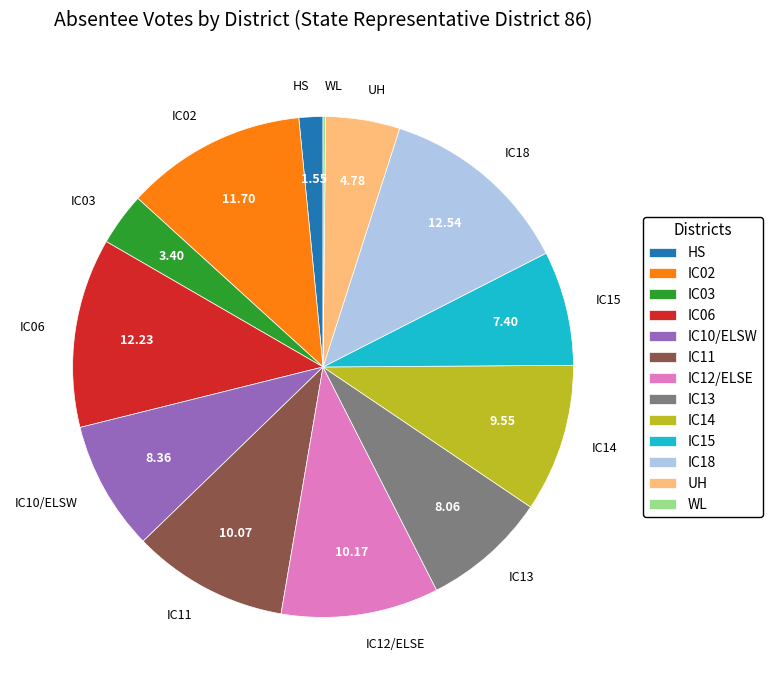

Which has a higher value, UH or HS?

UH